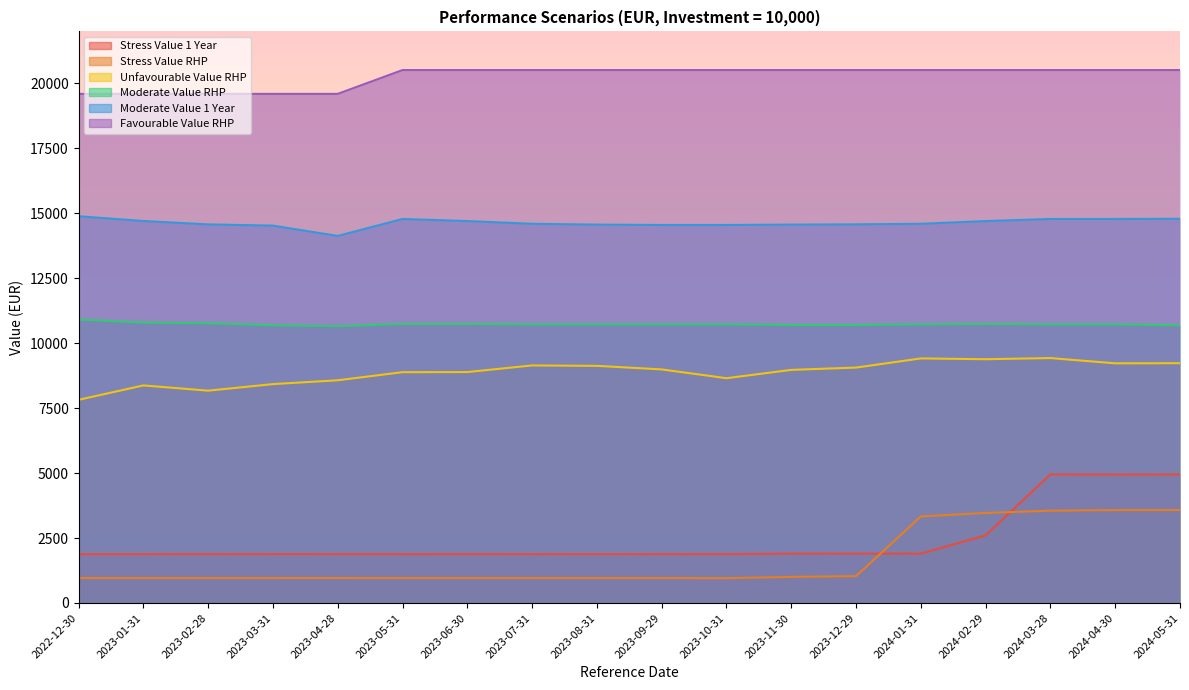

The value of Stress Value 1 Year at 2023-10-31 is 1881.0. True or false?

True